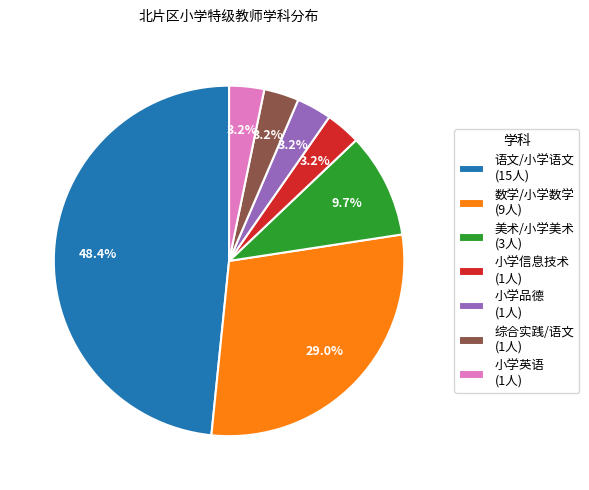

Which category has the biggest portion of the pie?

语文/小学语文 (15人)